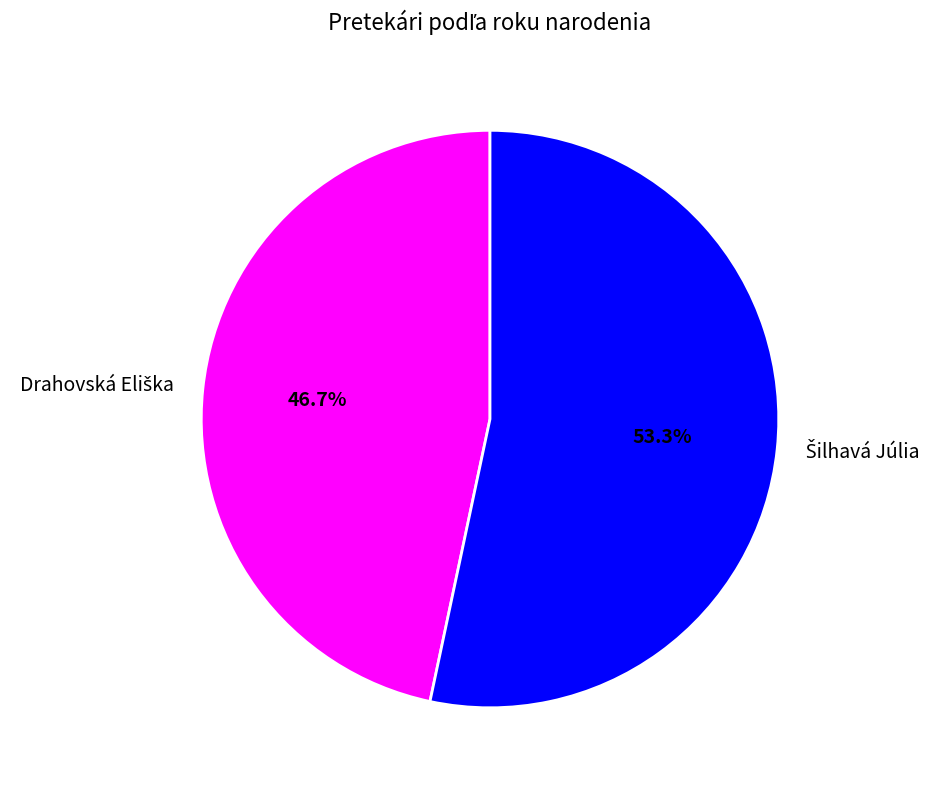

Does any single category account for the majority?

Yes